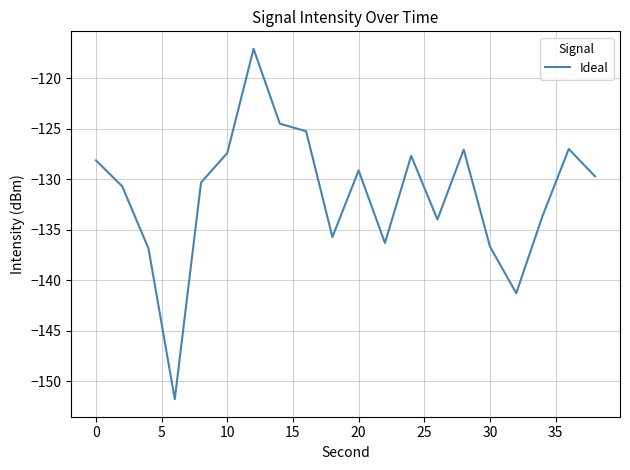

What is the difference between the maximum and minimum values?

34.7